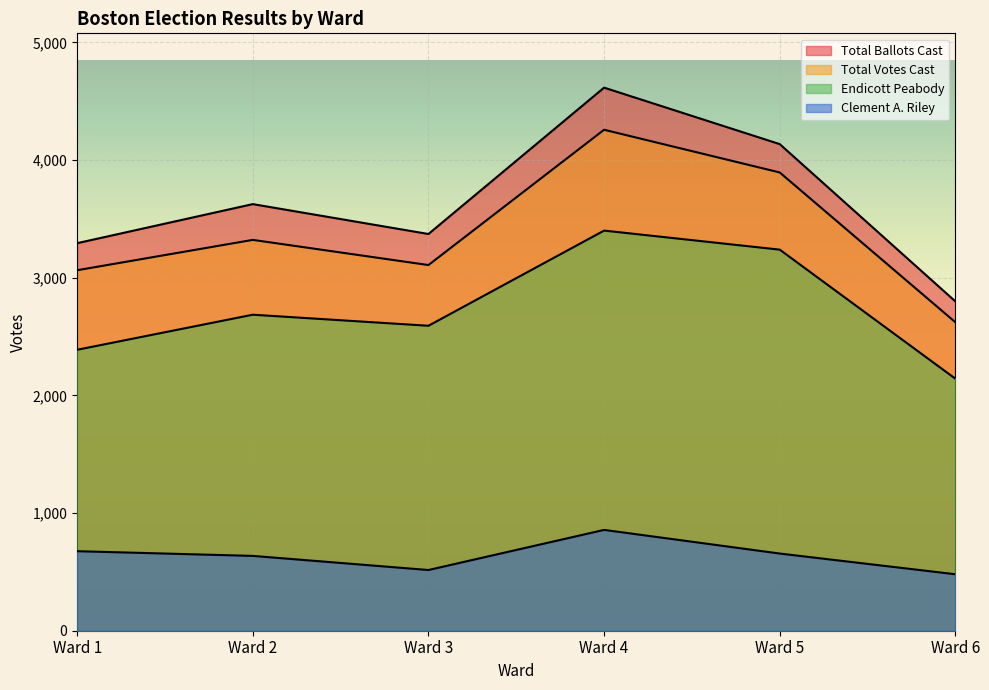

Reading right to left, extract all data points from this chart.

Endicott Peabody: 2142	3239	3401	2592	2686	2388
Clement A. Riley: 480	656	857	516	636	676
Total Votes Cast: 2622	3895	4258	3108	3322	3064
Total Ballots Cast: 2799	4136	4616	3372	3626	3294